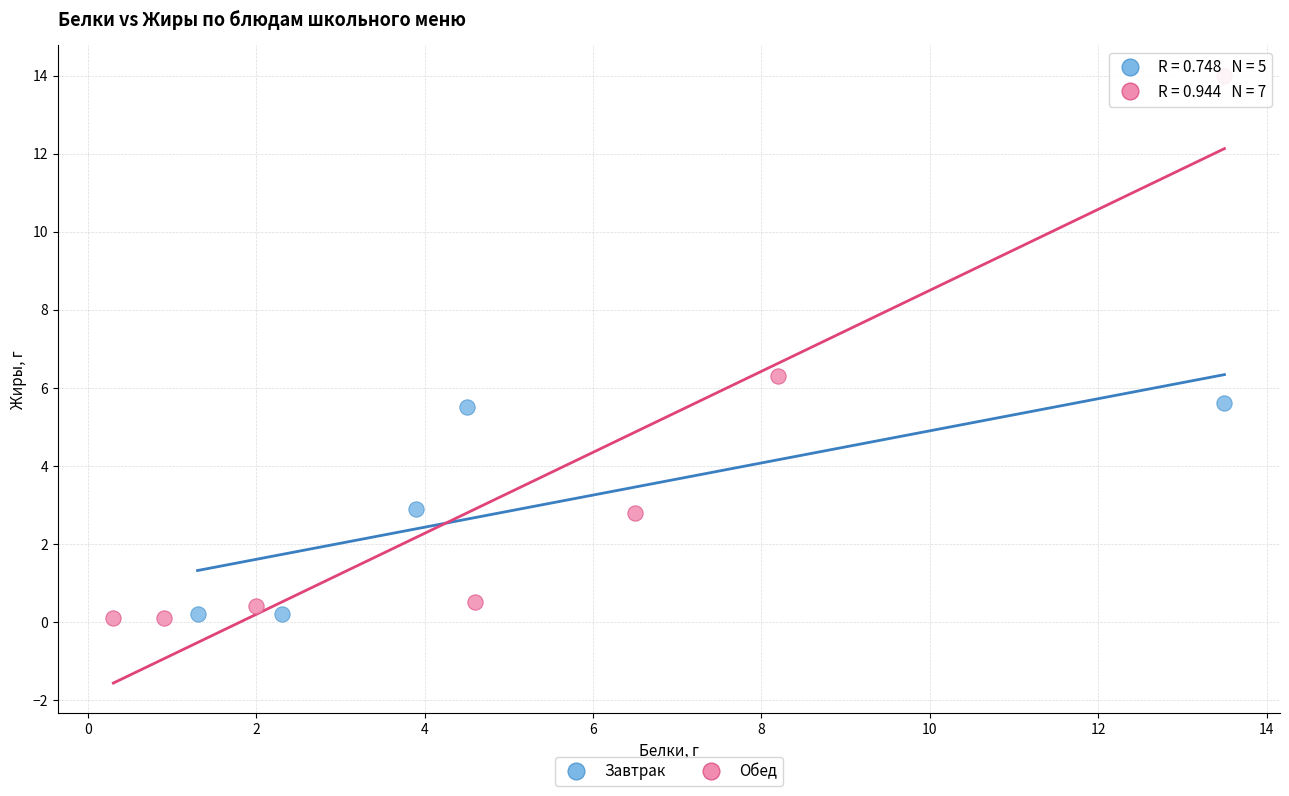

Which series reaches the maximum Y coordinate?

Обед